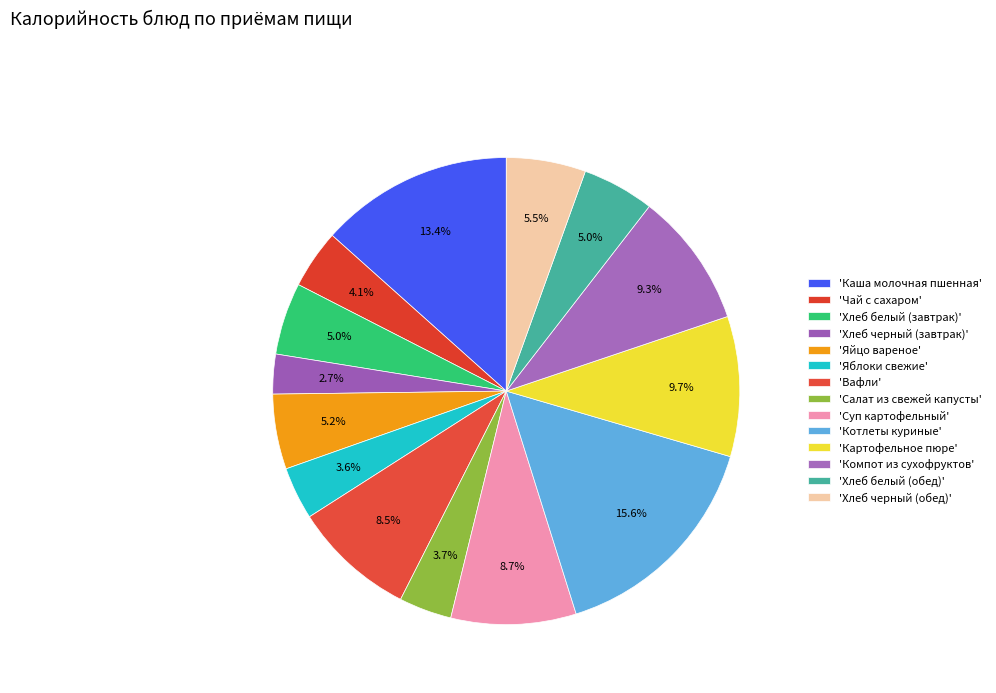

How many segments does this pie chart have?

14